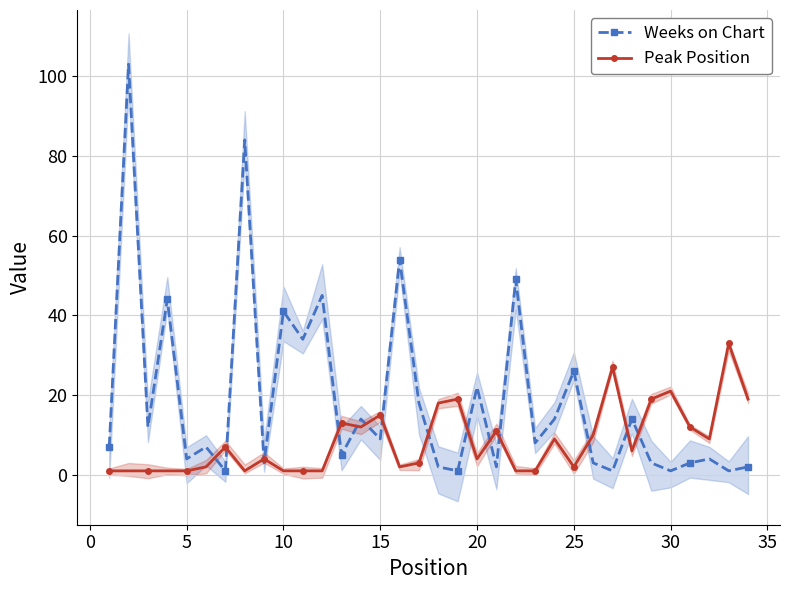

What is the average value of the Weeks on Chart series?

19